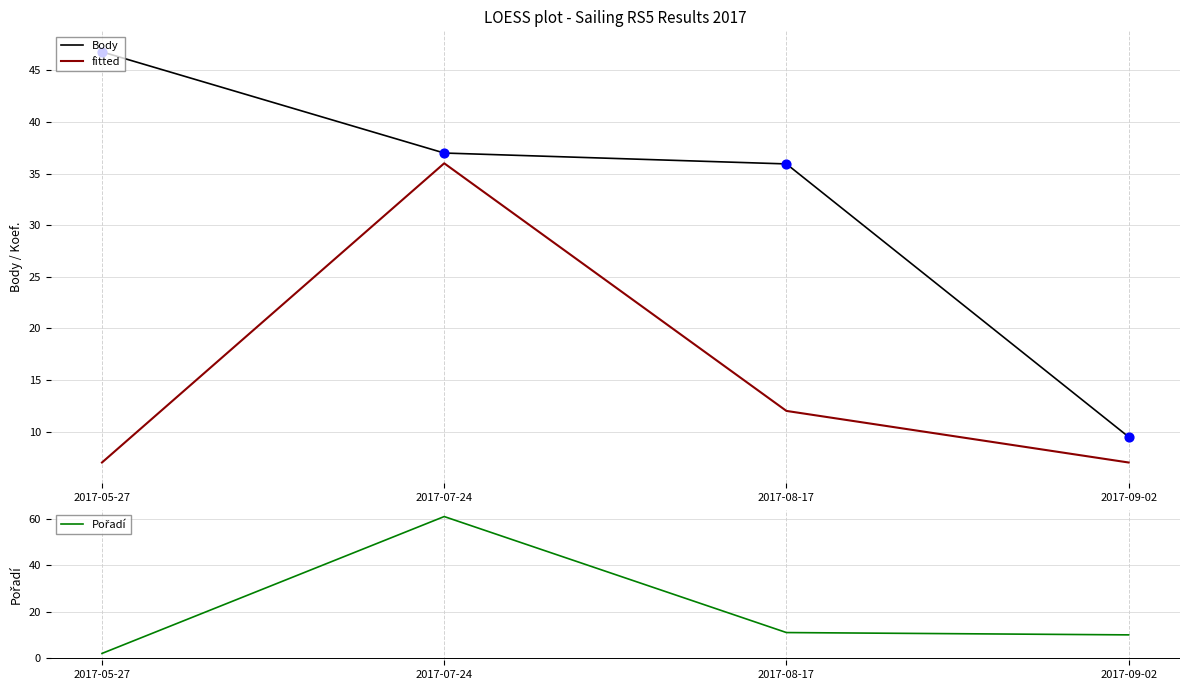

At how many categories does at least one series exceed 45?

2